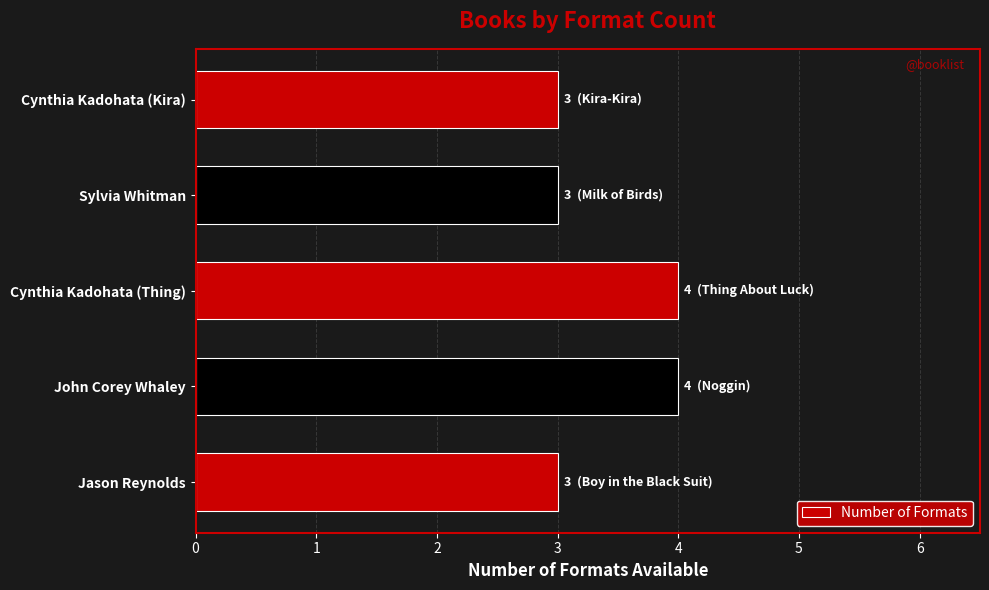

What is the approximate value at Sylvia Whitman?

3